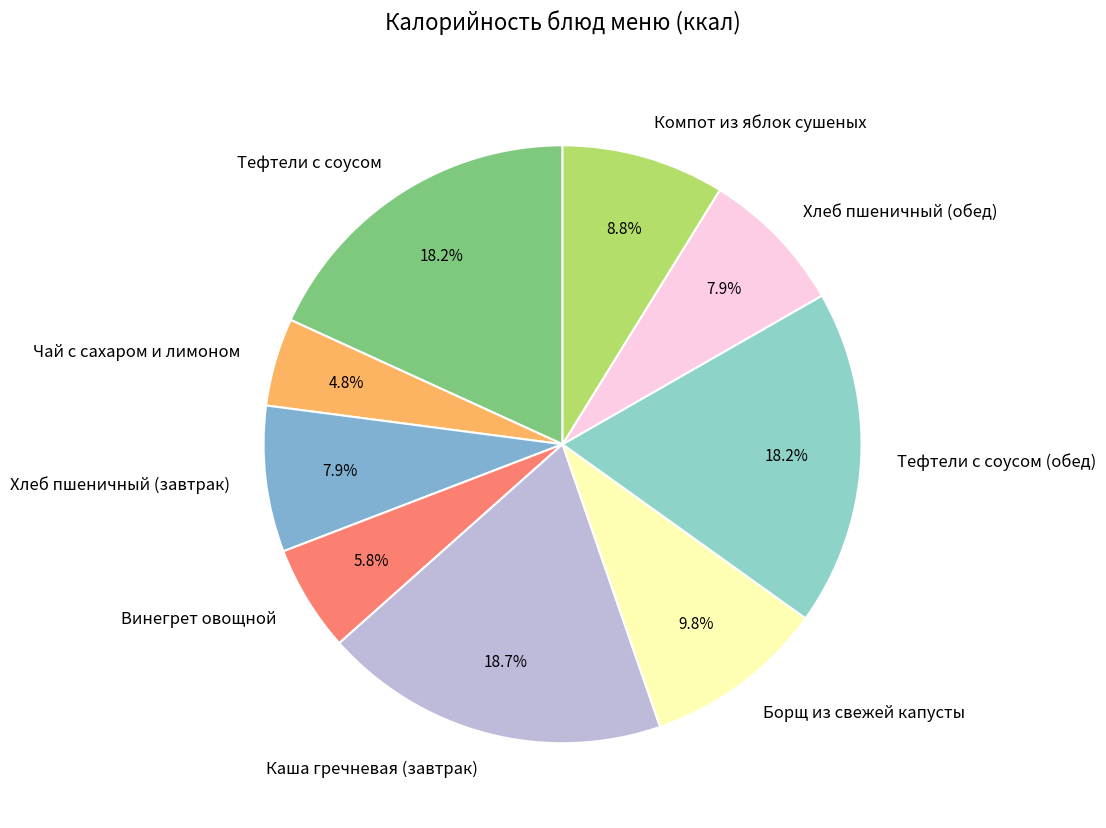

True or false: Хлеб пшеничный (обед) accounts for 20% of the total.

False